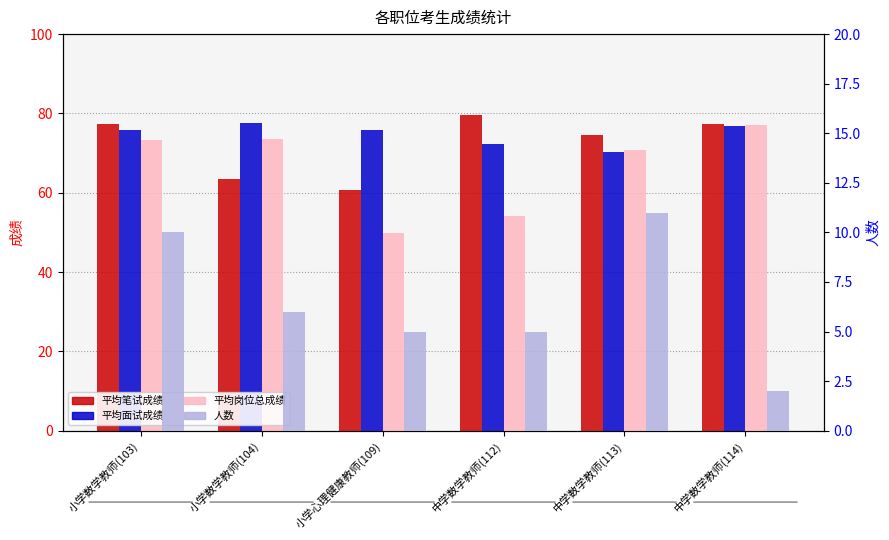

At which label does 平均笔试成绩 reach its peak?

中学数学教师(112)